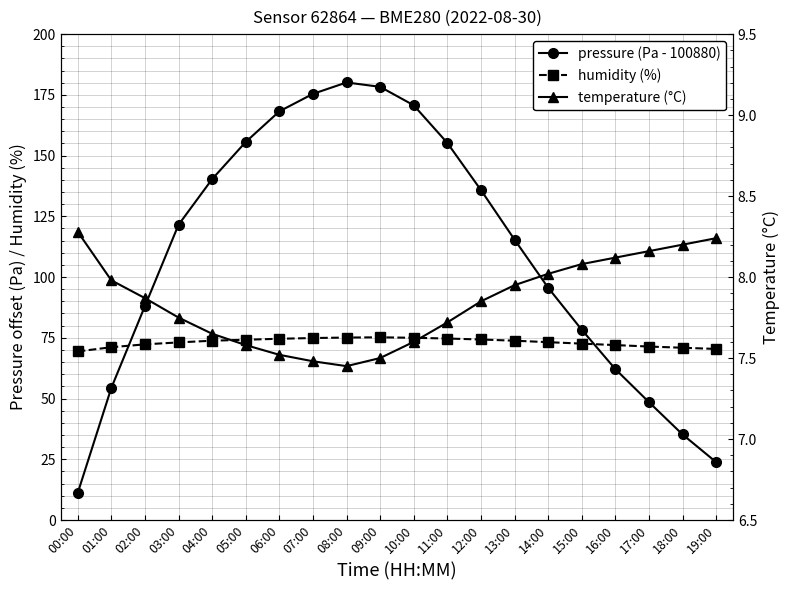

The pressure (Pa - 100880) series shows 157.6 at 13:00. True or false?

False